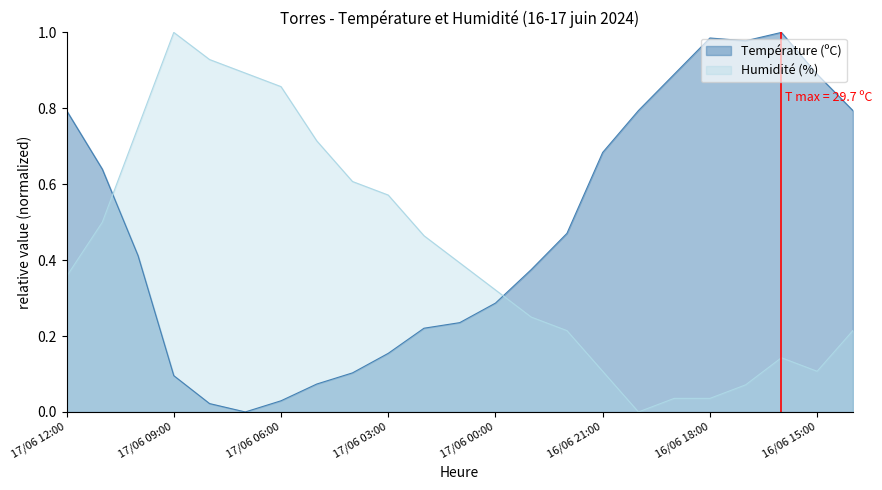

How many intersections are there between Humidité (%) and Température (ºC)?

2